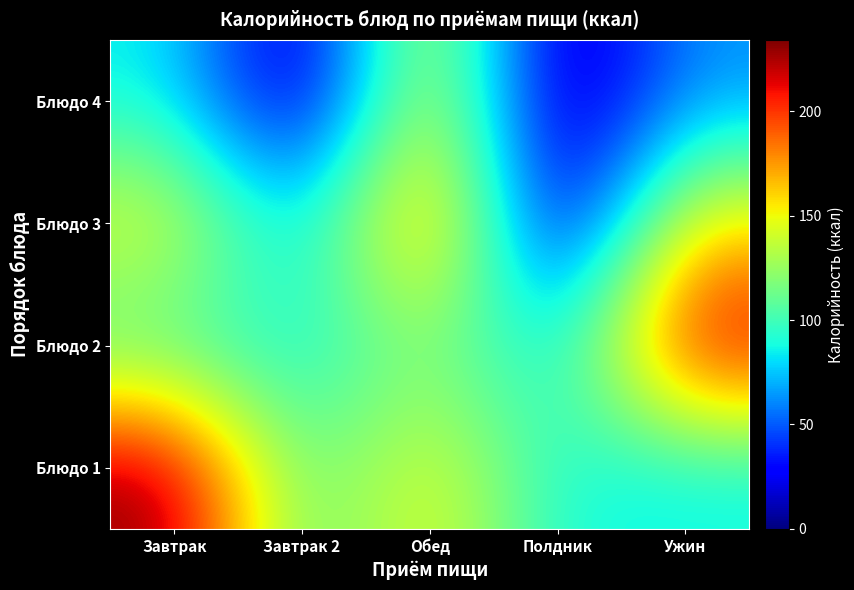

What is the spread (max minus min) of values at Завтрак?

148.5